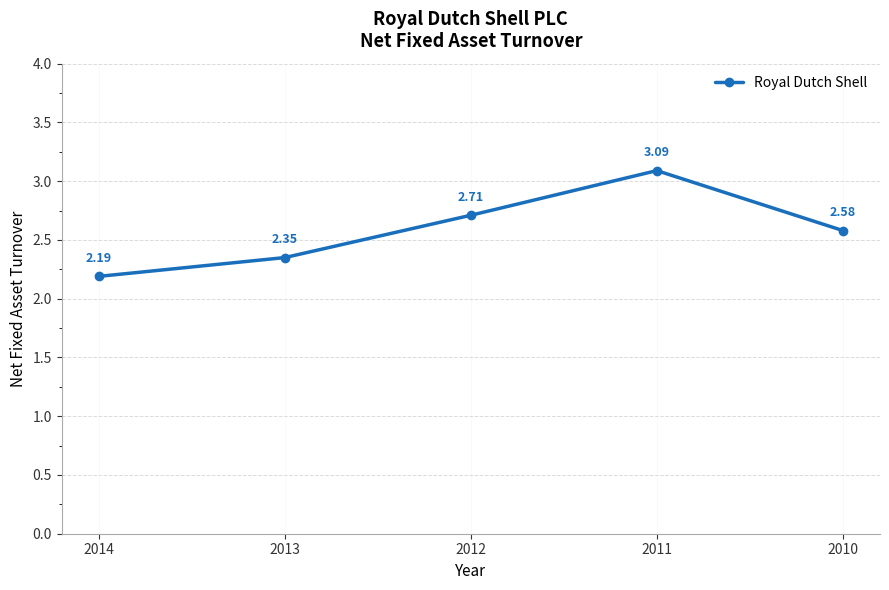

What is the maximum value shown in the chart?

3.1